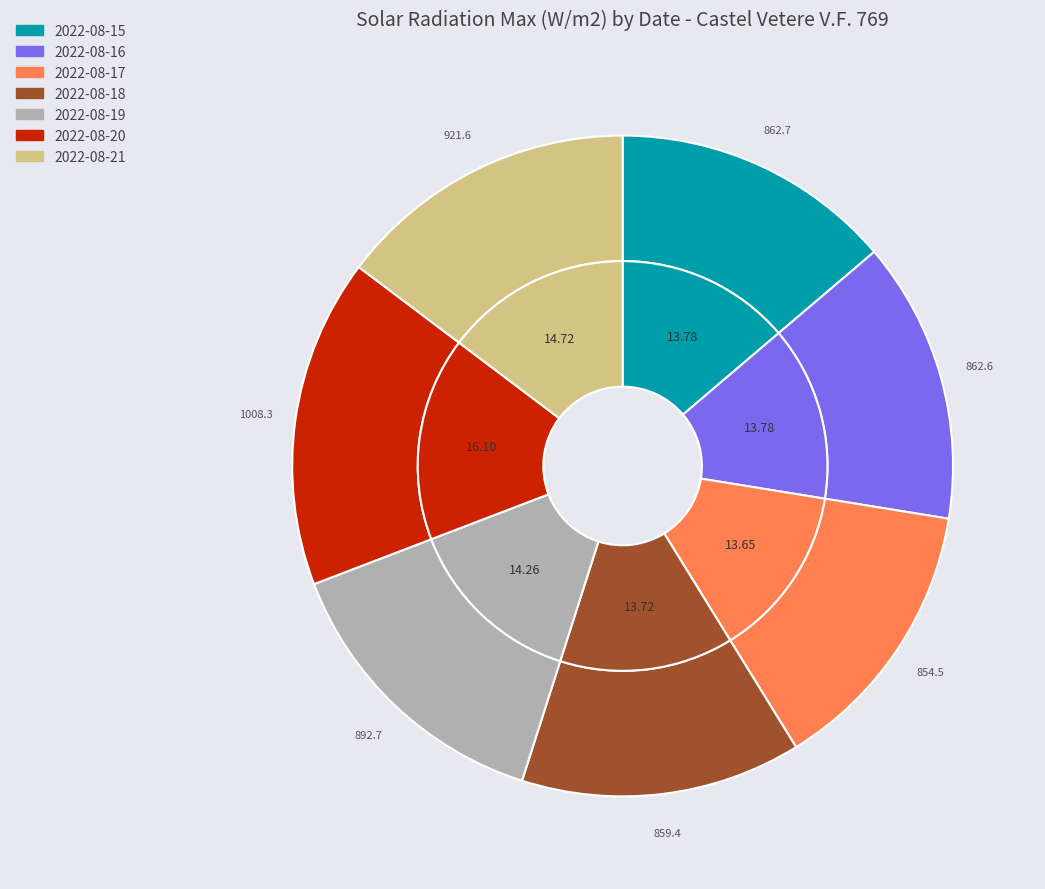

What is the change in value from 2022-08-16 to 2022-08-21?

+59.0